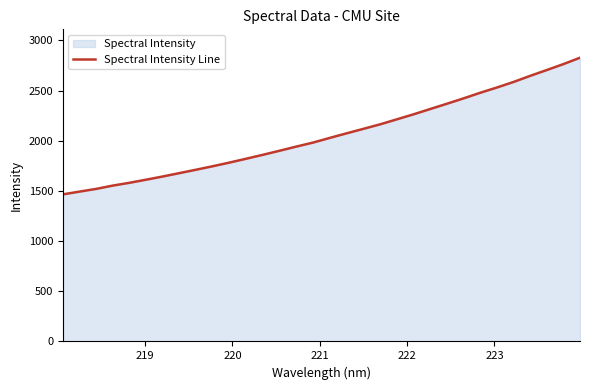

What is the smallest value displayed?

1465.6